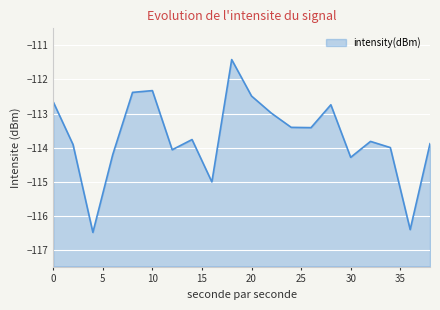

Which has a higher value, 20 or 10?

10